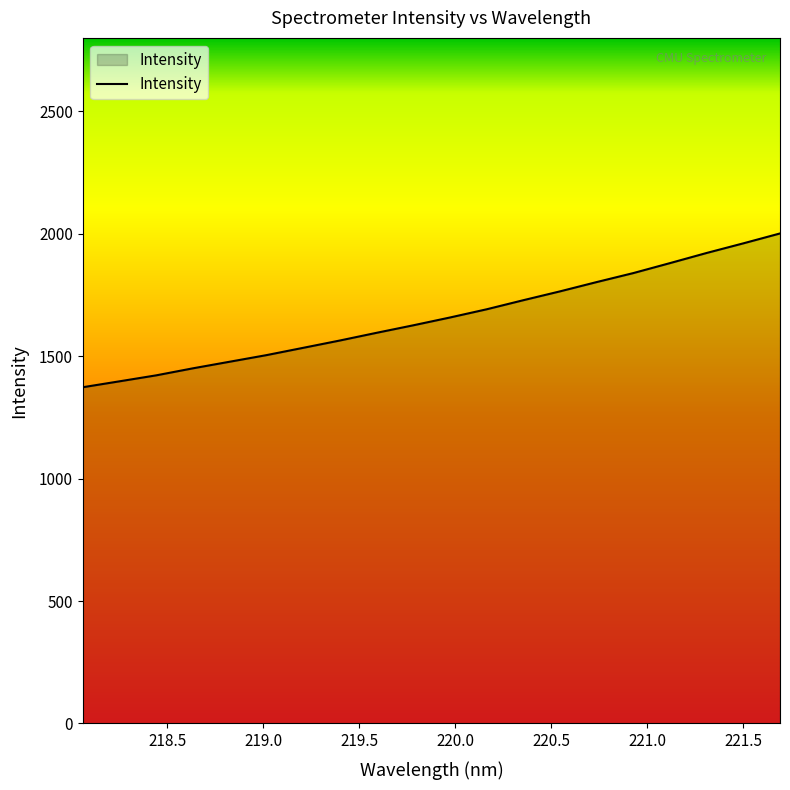

How many series are shown in this chart?

1